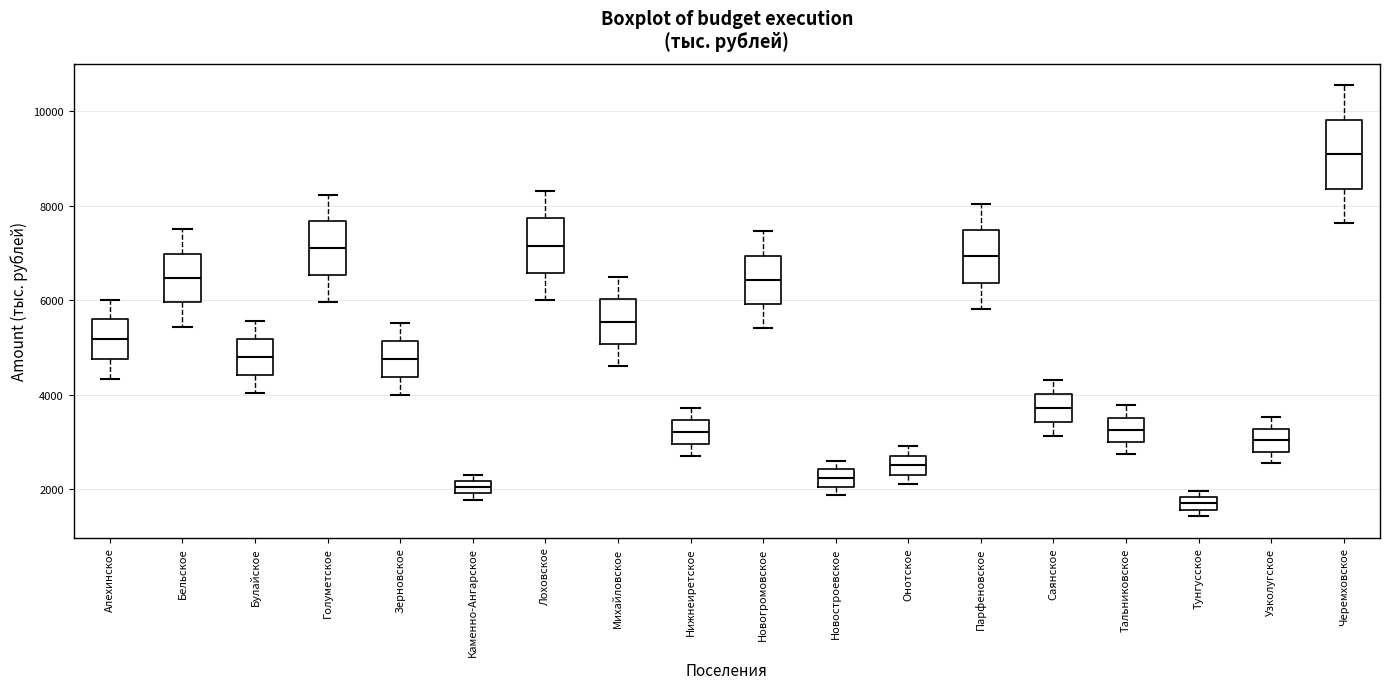

Which box's median line is the highest?

Черемховское